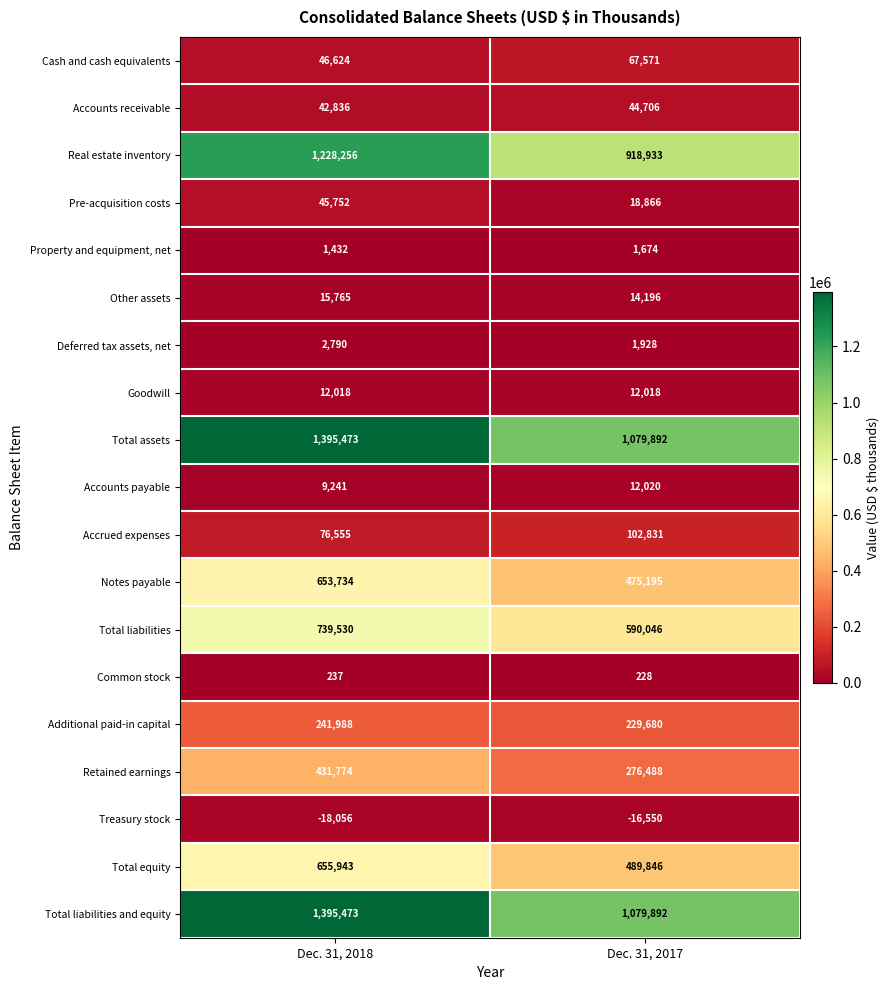

Read the Notes payable value at Dec. 31, 2018, to the nearest 50.

653750